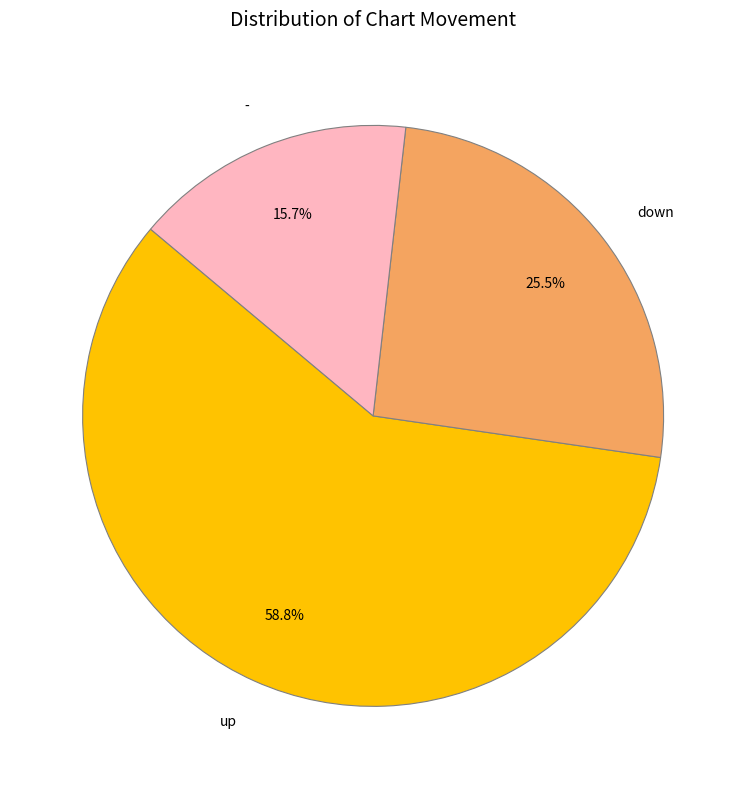

Is there any slice that represents more than half of the pie?

Yes